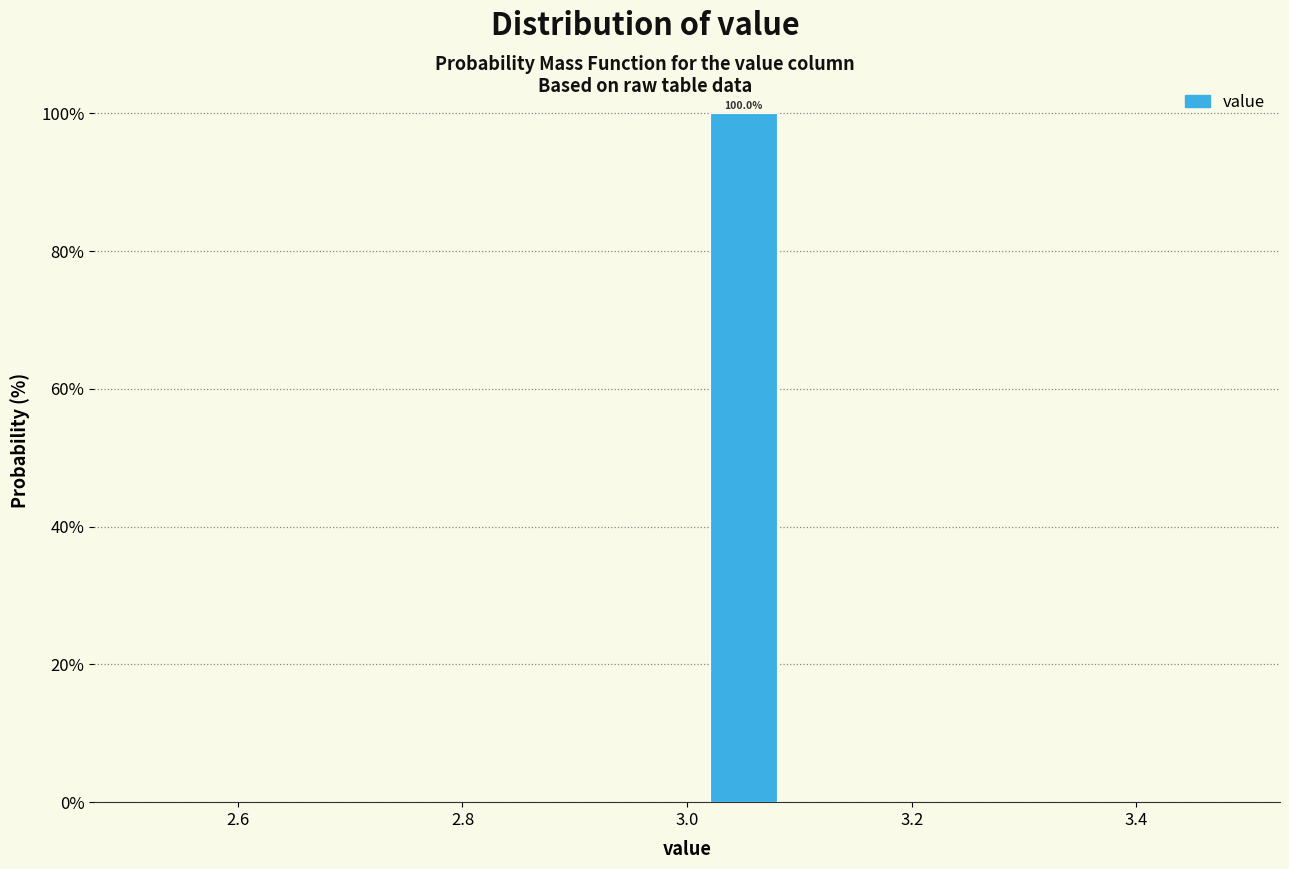

Which range on the x-axis has the tallest bar?

3.0 to 3.1